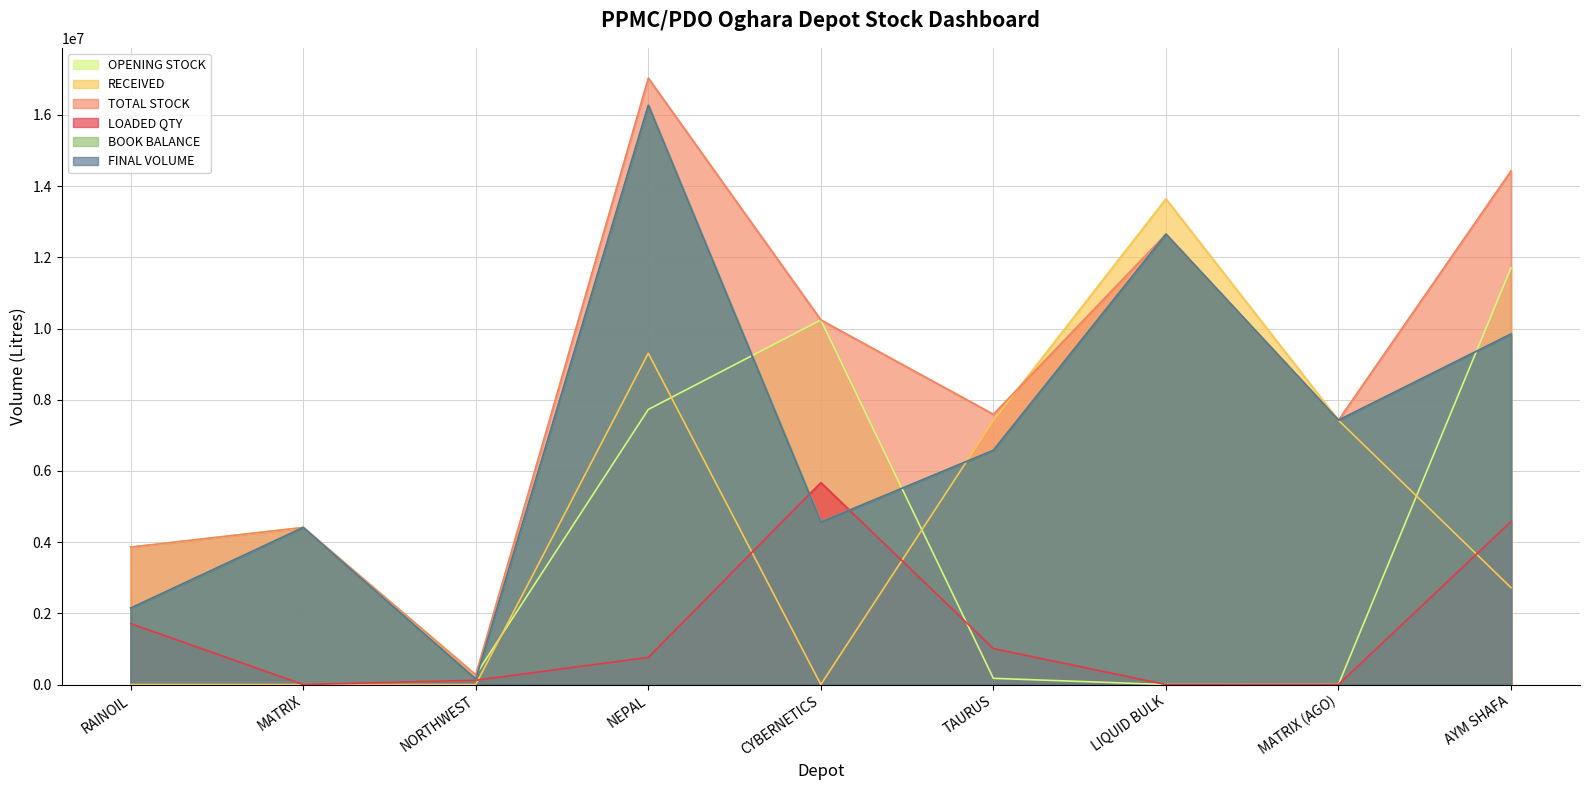

Is the value of OPENING STOCK at LIQUID BULK greater than the value of FINAL VOLUME at MATRIX (AGO)?

No